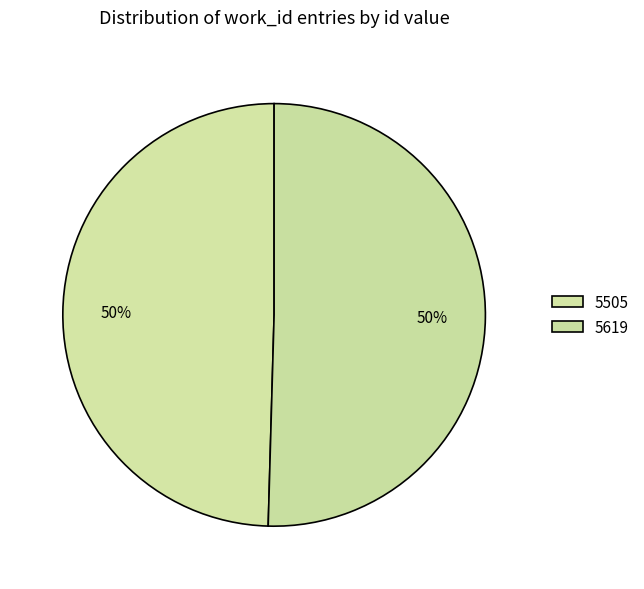

How many slices are in this pie chart?

2